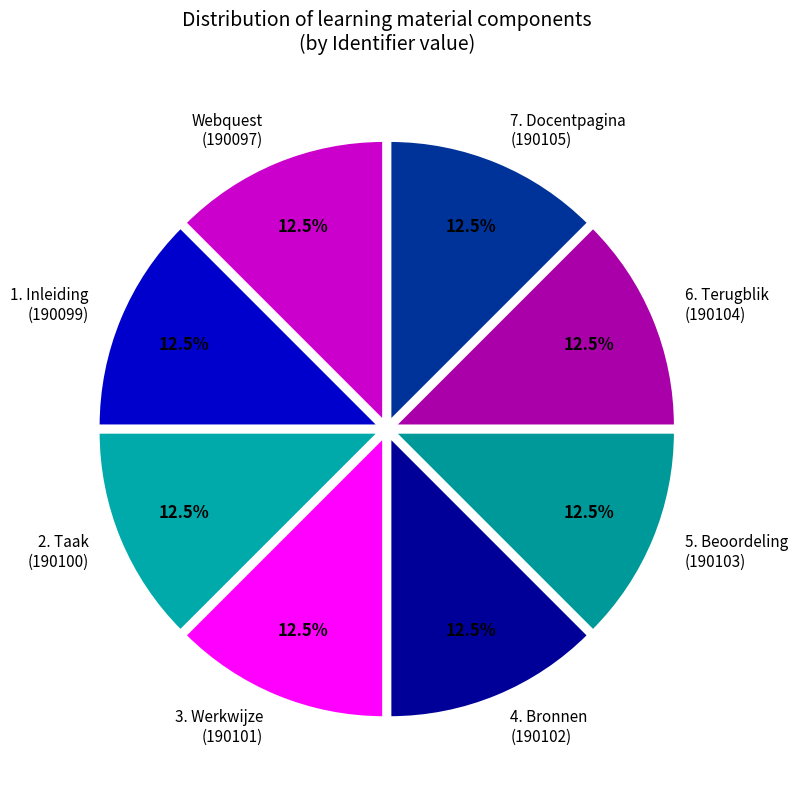

Does any single category account for the majority?

No